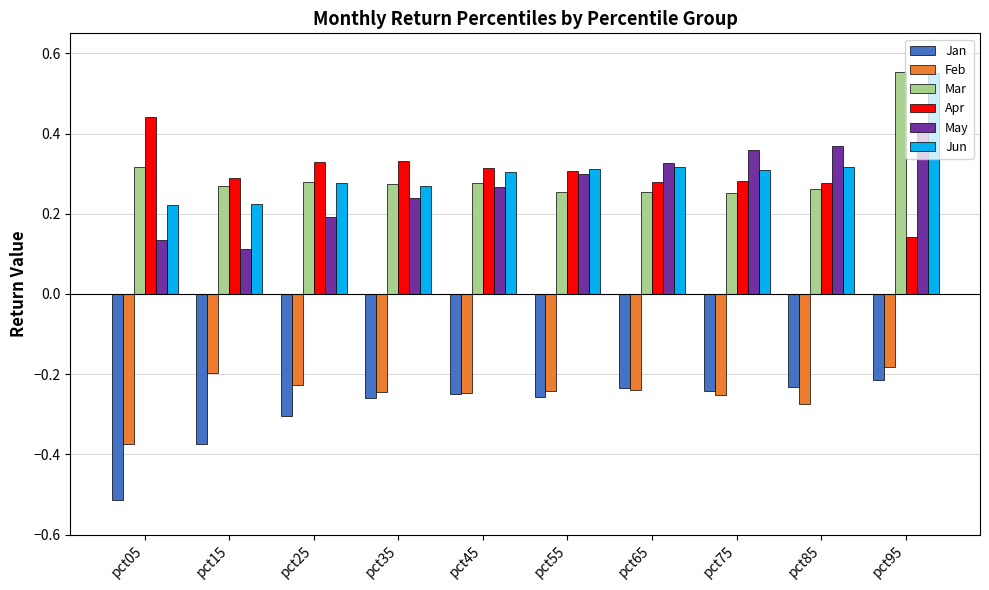

True or false: Feb has a value of -0.2 at pct25.

True